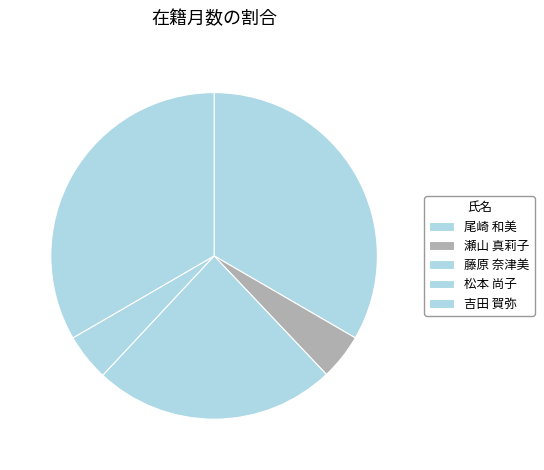

How many segments does this pie chart have?

5